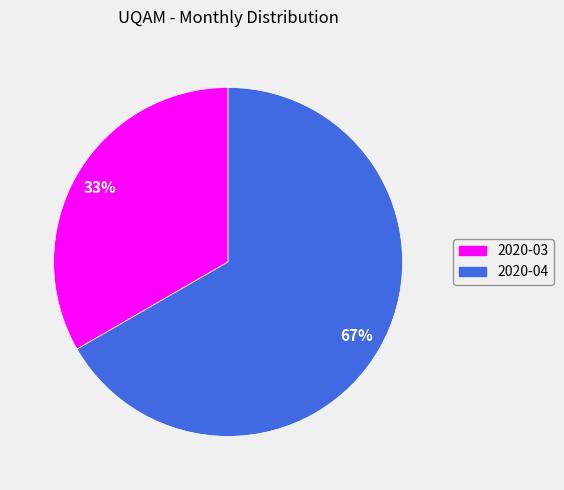

Which category has the smallest portion of the pie?

2020-03